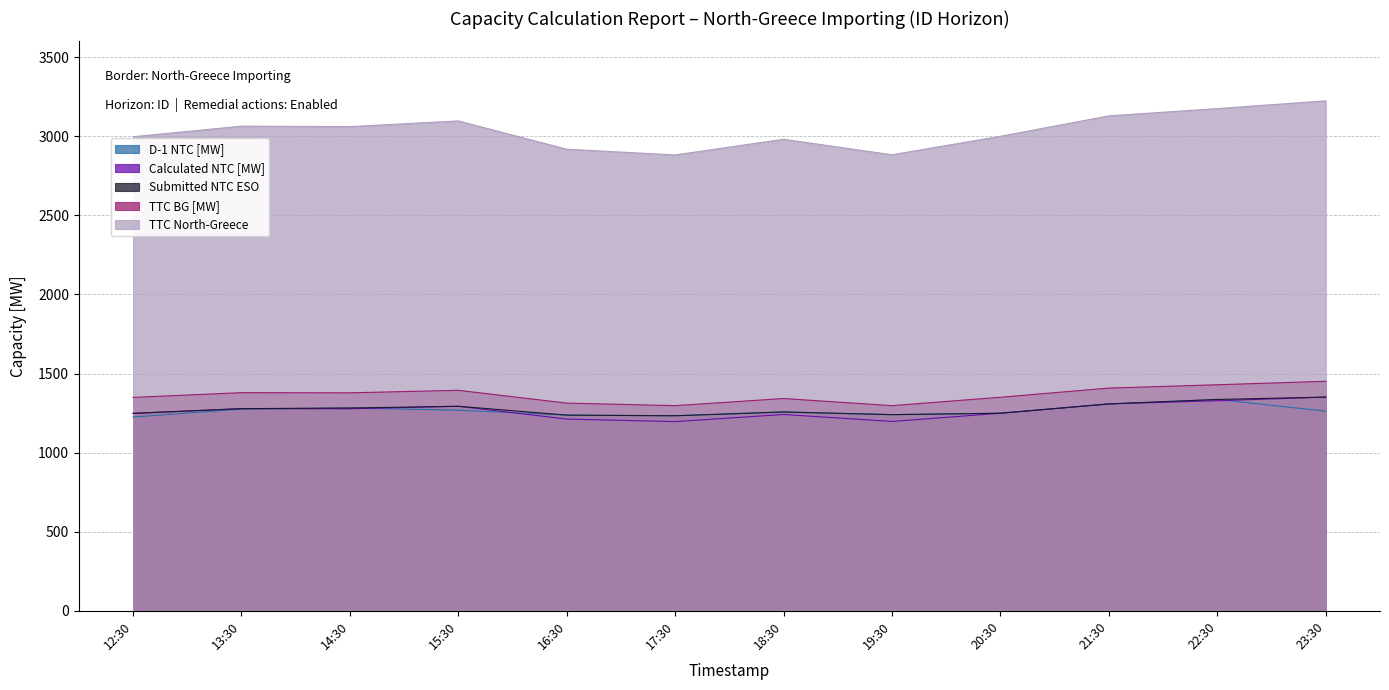

What is the spread (max minus min) of values at 17:30?

1686